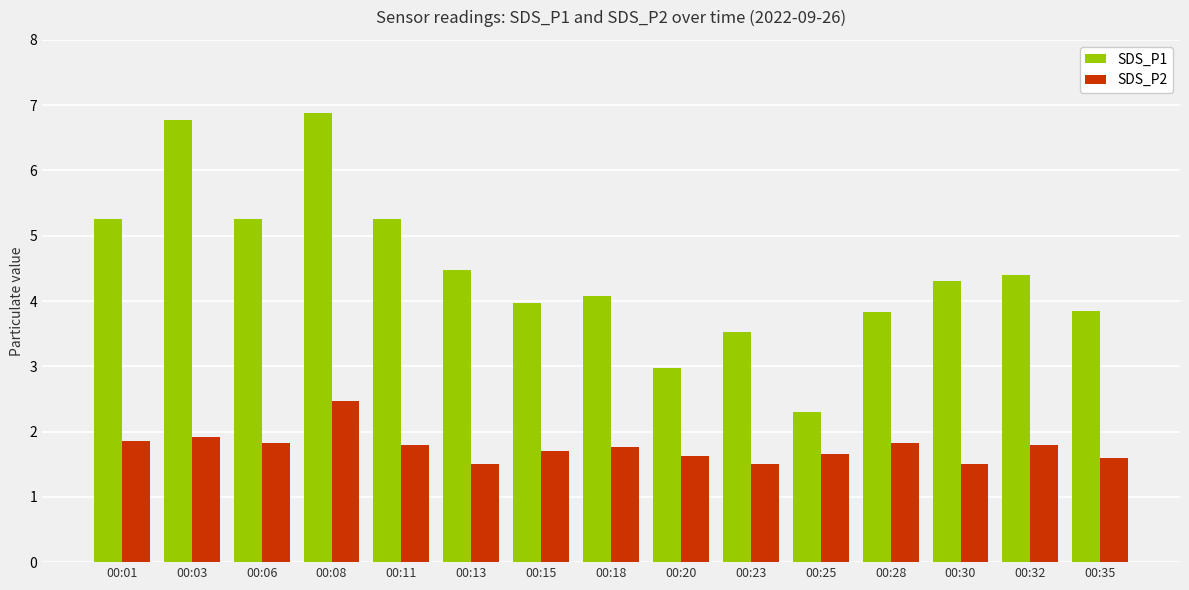

What is the difference between the maximum and minimum values in the SDS_P2 series?

1.0